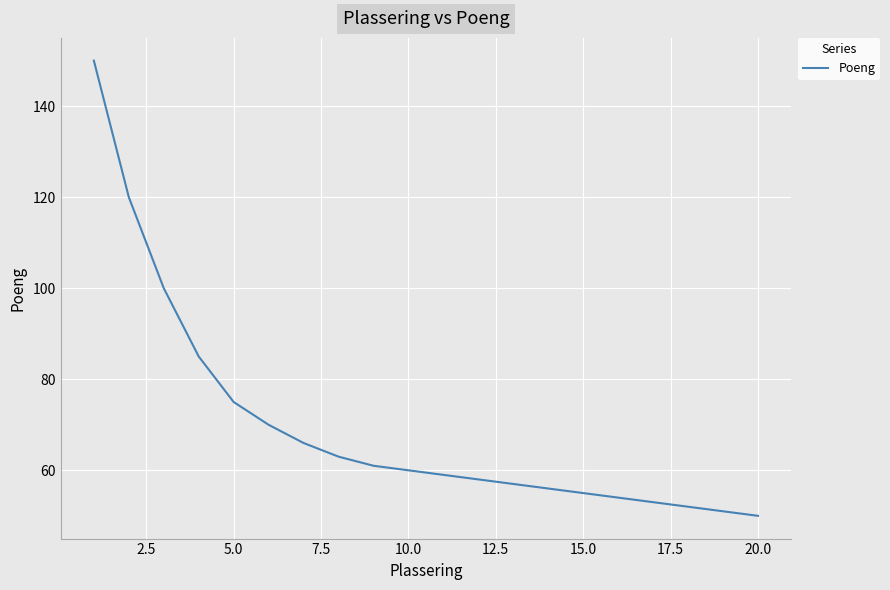

What is the difference between the maximum and minimum values?

100